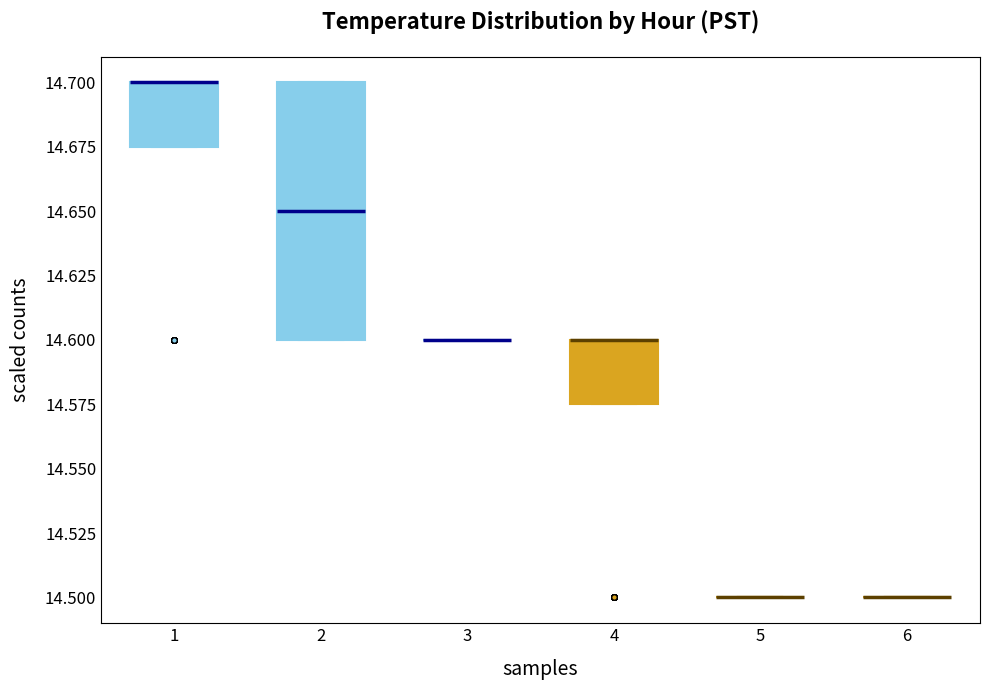

Comparing the boxes themselves (not the whiskers), which one is the tallest?

2